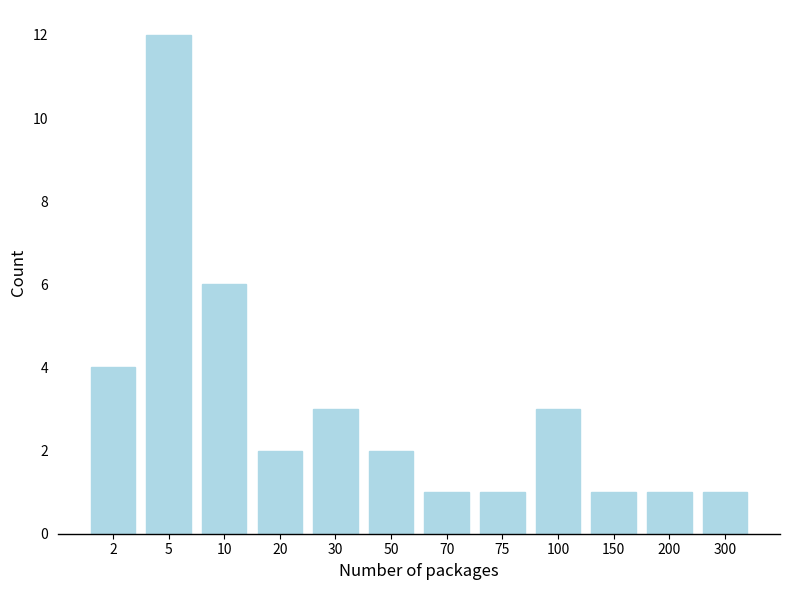

Reading left to right, extract all data points from this chart.

2=4	5=12	10=6	20=2	30=3	50=2	70=1	75=1	100=3	150=1	200=1	300=1